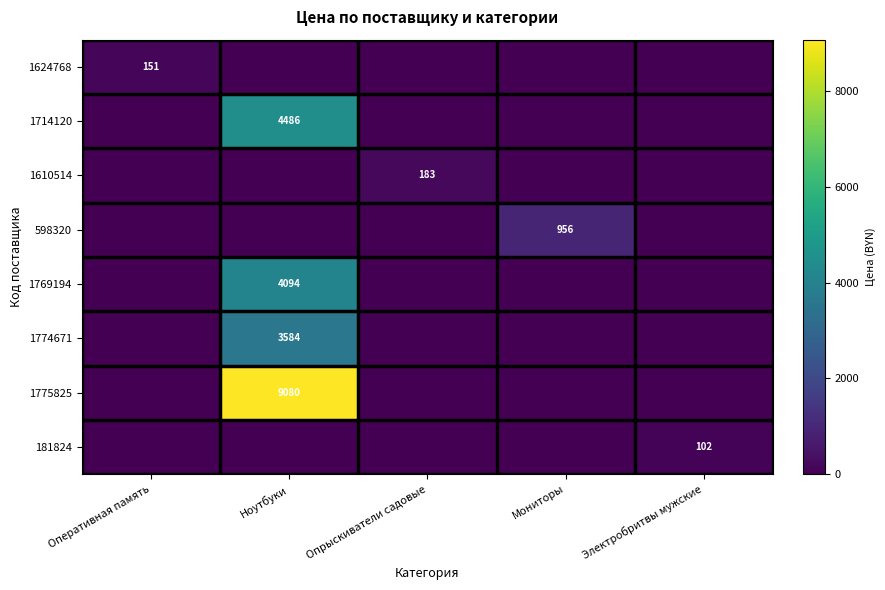

True or false: 598320 has a value of 956 at Мониторы.

True